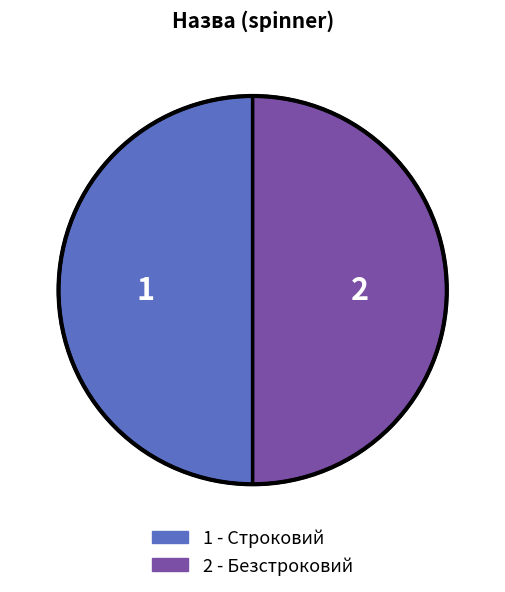

How many segments does this pie chart have?

2